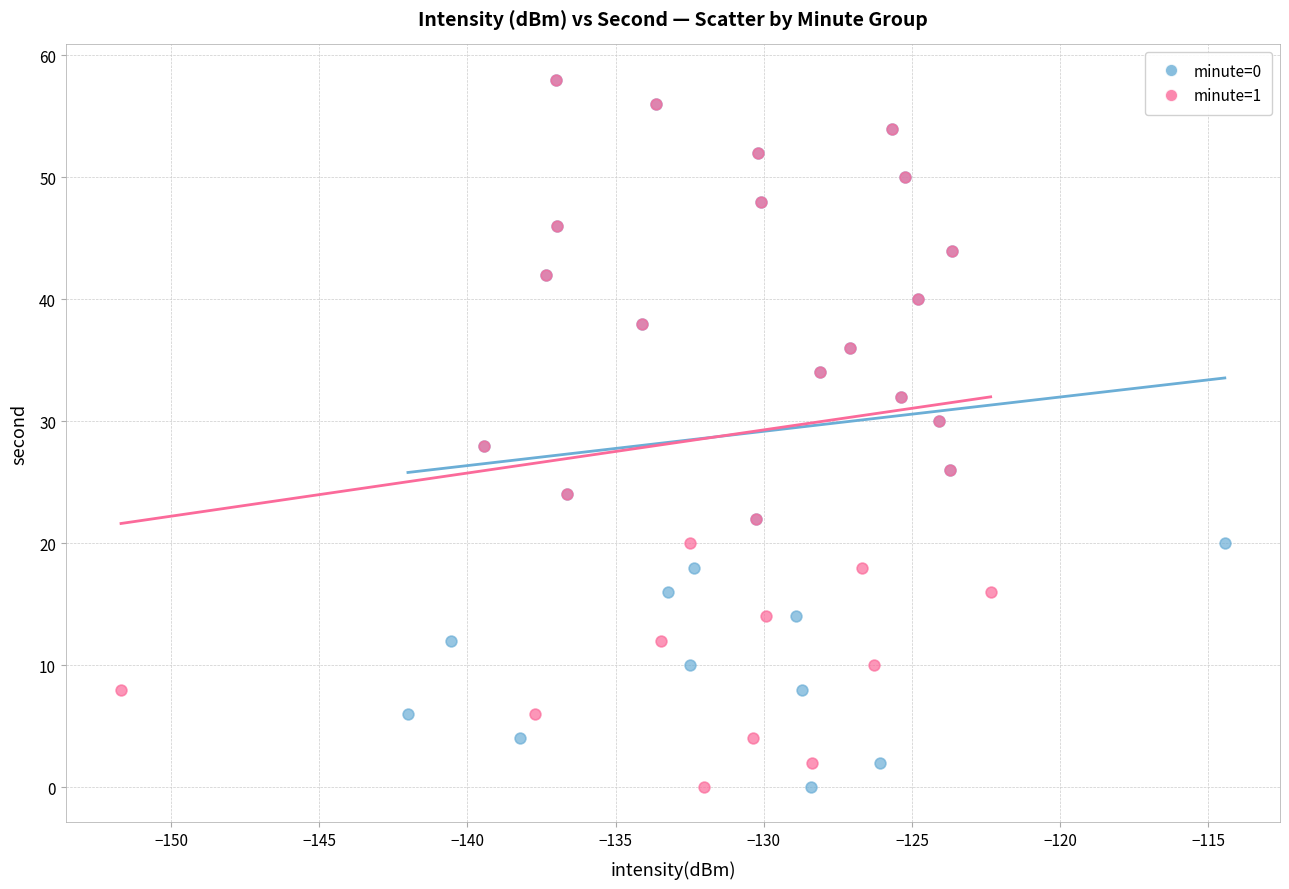

What are all the series names shown in the legend?

minute=0, minute=1